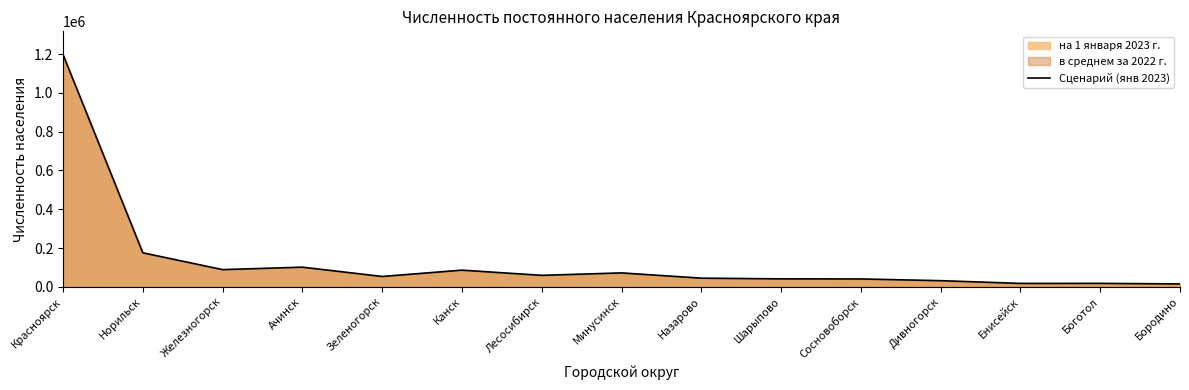

What is the change in value from Лесосибирск to Назарово?

-14446